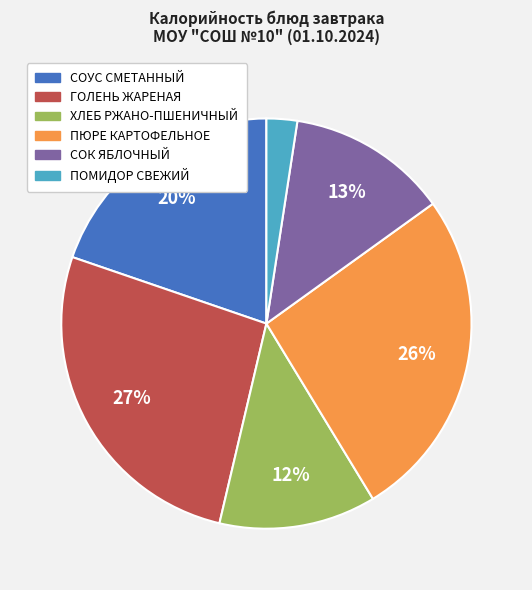

Is there any slice that represents more than half of the pie?

No